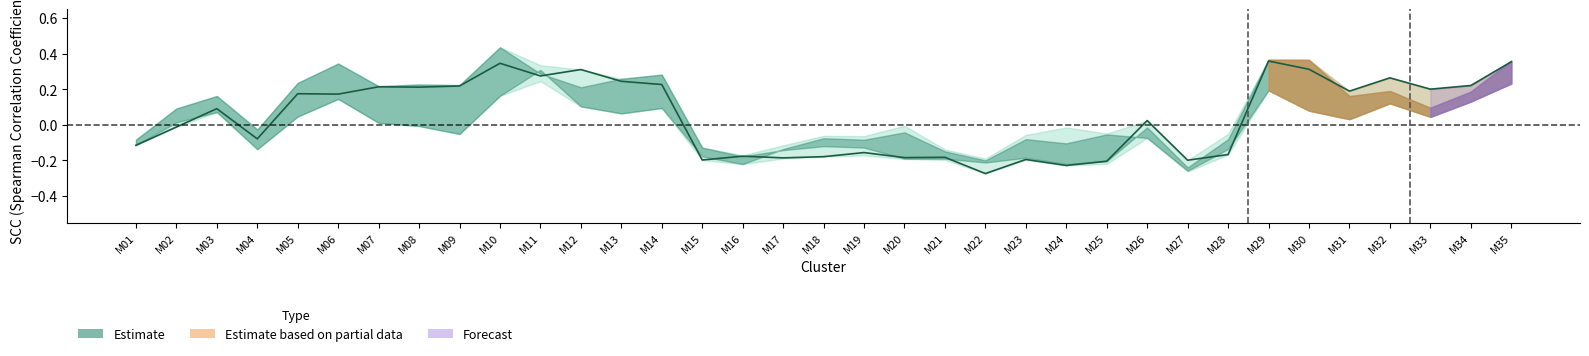

True or false: MI has more than 1 points higher than both neighbors.

True